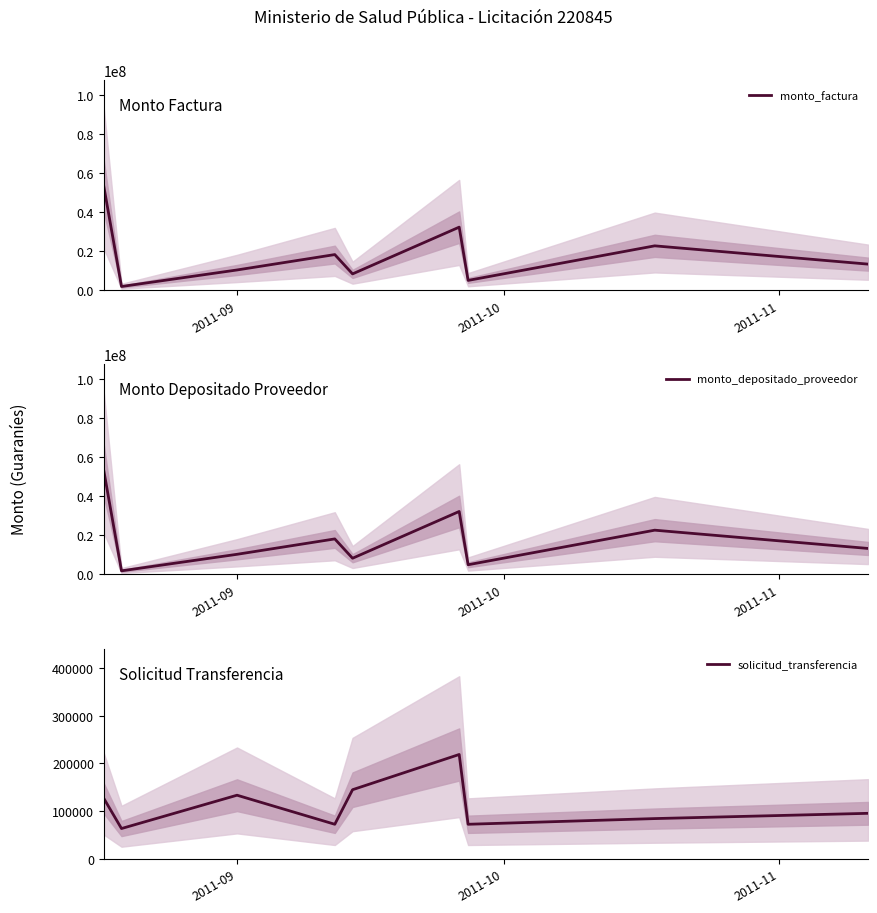

What is the minimum value for solicitud_transferencia?

63457